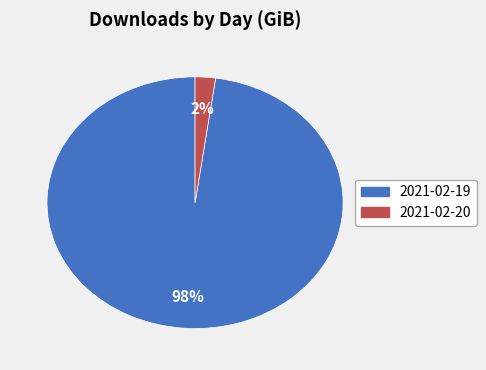

How many segments does this pie chart have?

2